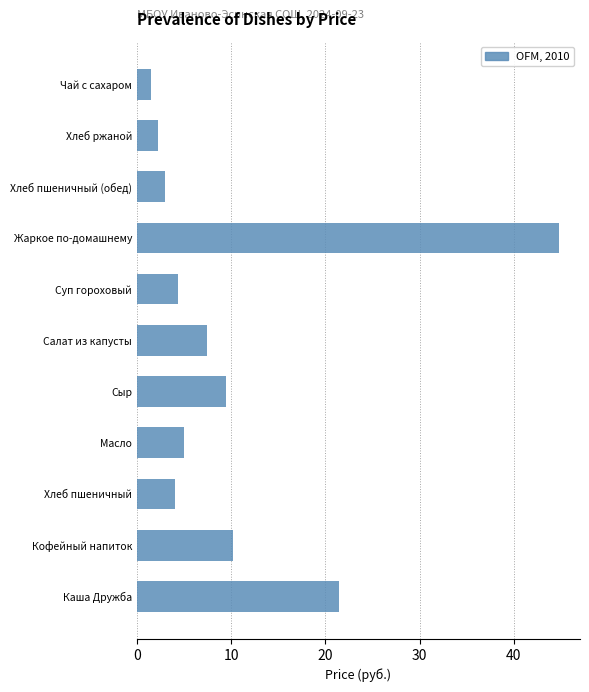

Approximately how many times larger is the value at Сыр compared to Кофейный напиток?

0.9